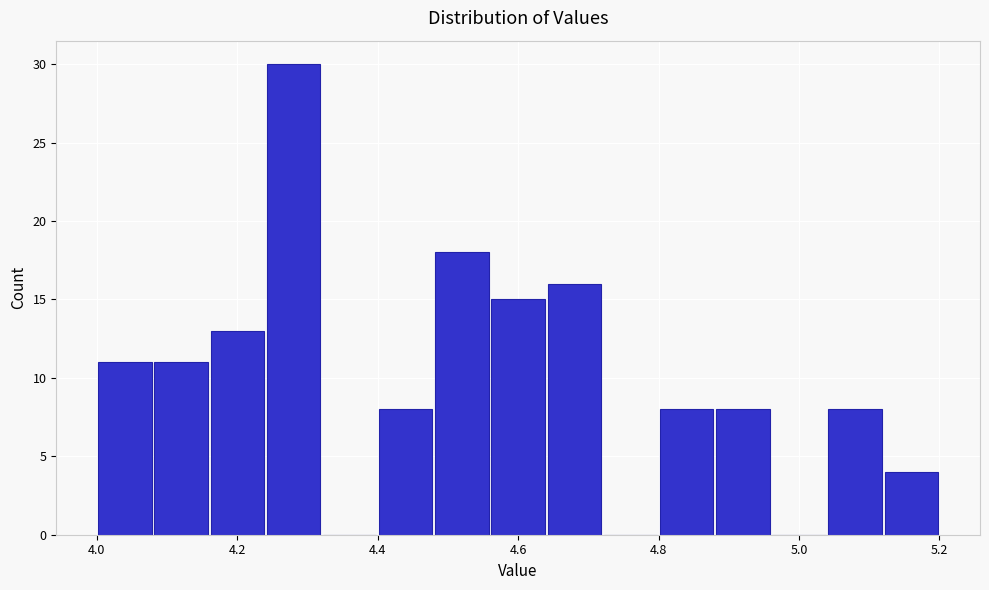

Reading left to right, transcribe this chart: for each bar, give the range it covers on the x-axis and its height. The values are not printed on the chart, so give them approximately, as read against the axis.

4.00 to 4.08: 11
4.08 to 4.16: 11
4.16 to 4.24: 13
4.24 to 4.32: 30
4.32 to 4.40: 0
4.40 to 4.48: 8
4.48 to 4.56: 18
4.56 to 4.64: 15
4.64 to 4.72: 16
4.72 to 4.80: 0
4.80 to 4.88: 8
4.88 to 4.96: 8
4.96 to 5.04: 0
5.04 to 5.12: 8
5.12 to 5.20: 4